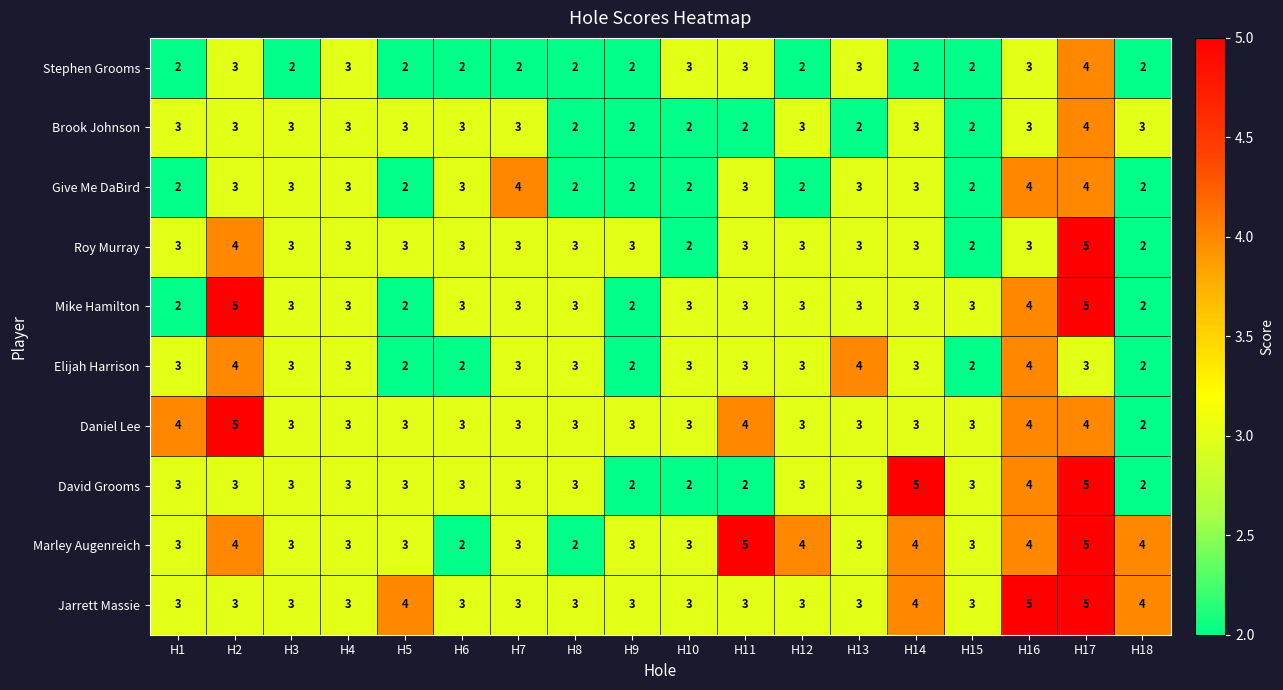

True or false: Stephen Grooms has a value of 3 at H15.

False